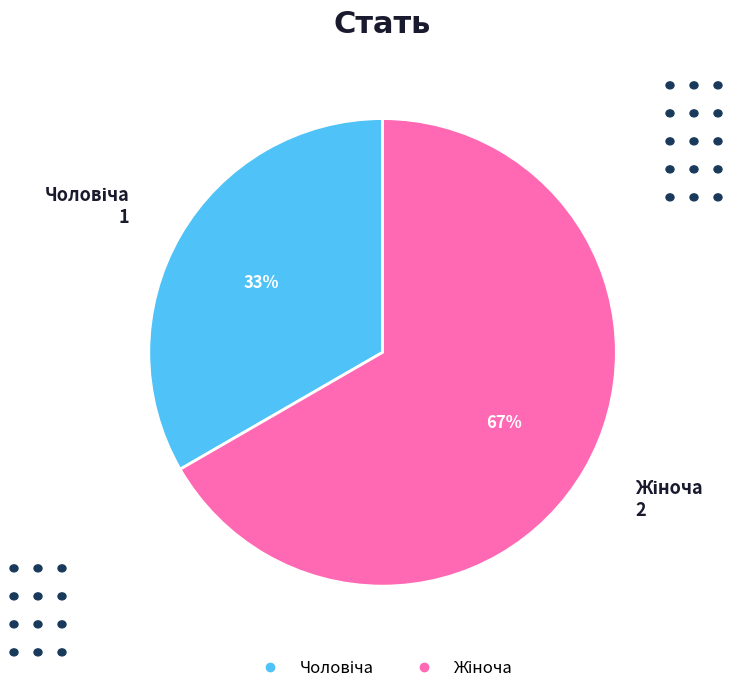

Is there a majority slice in this chart?

Yes